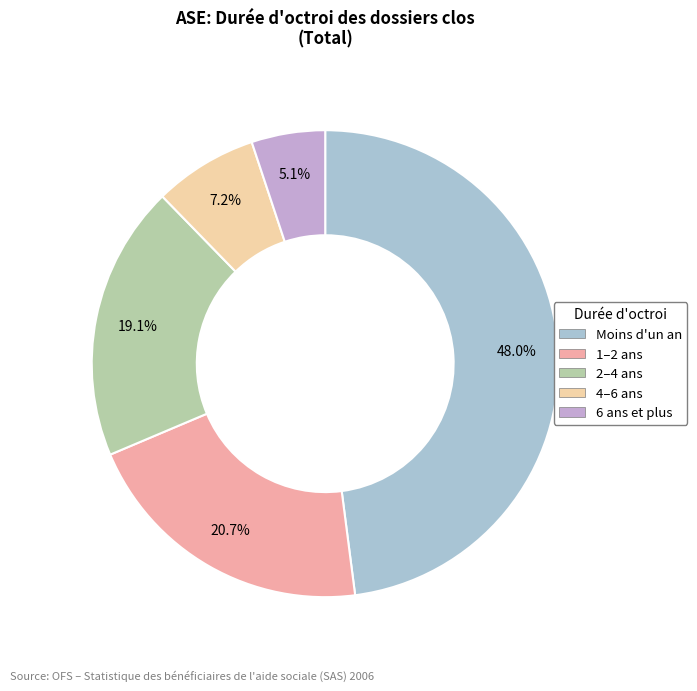

What percentage is NOT represented by 1–2 ans?

79.3%